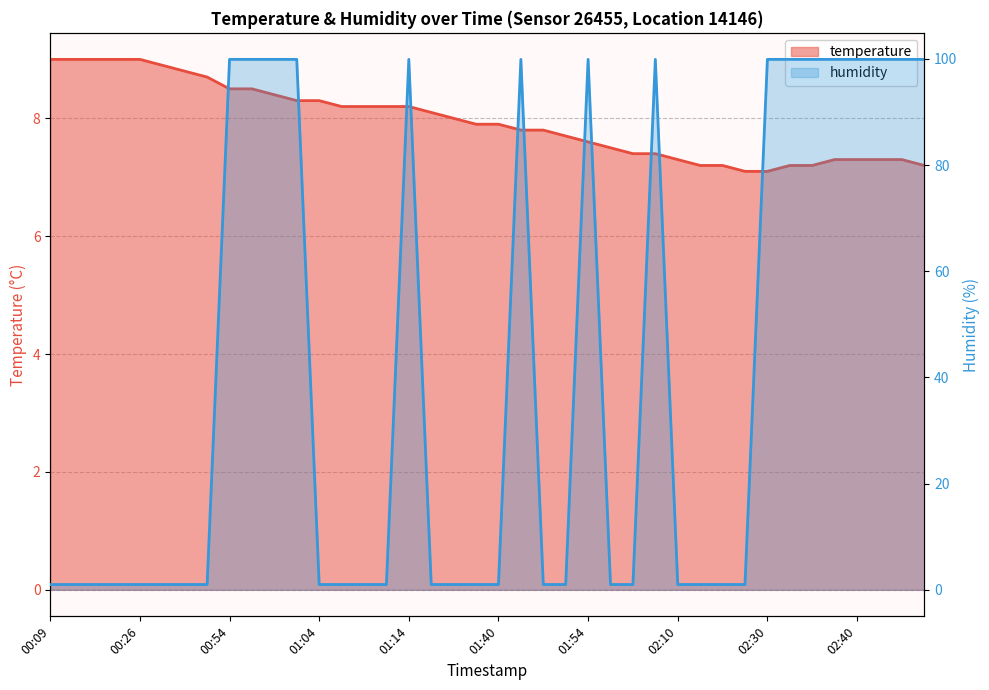

What position from the left is 01:35?

19